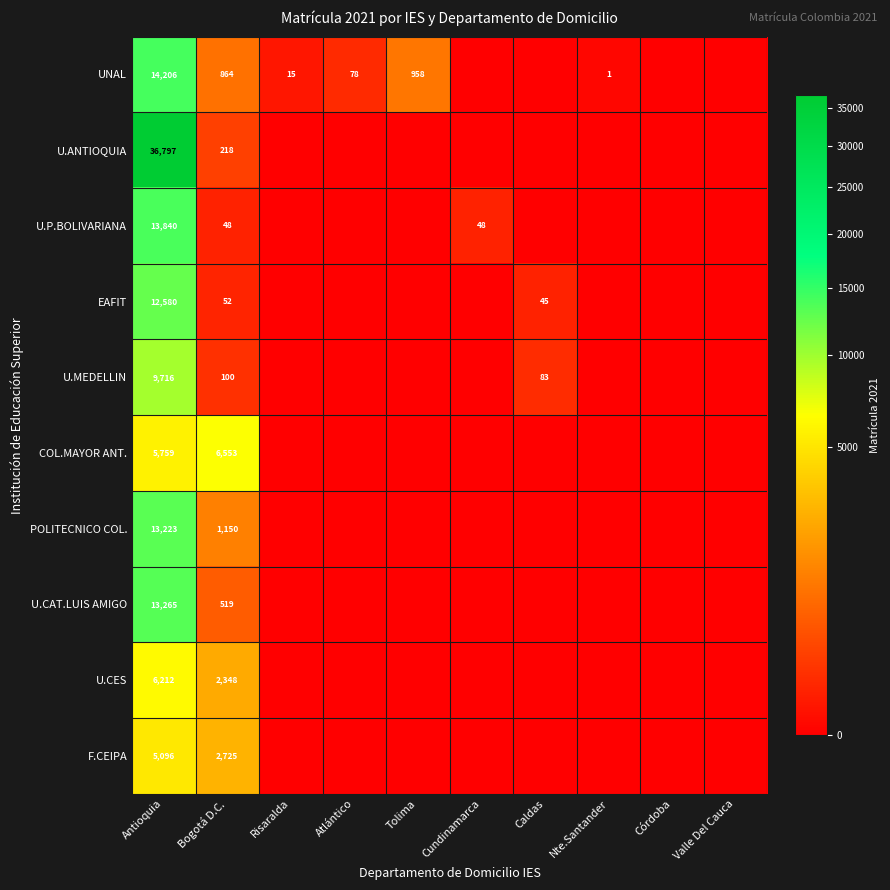

What is the spread (max minus min) of values at Antioquia?

31701